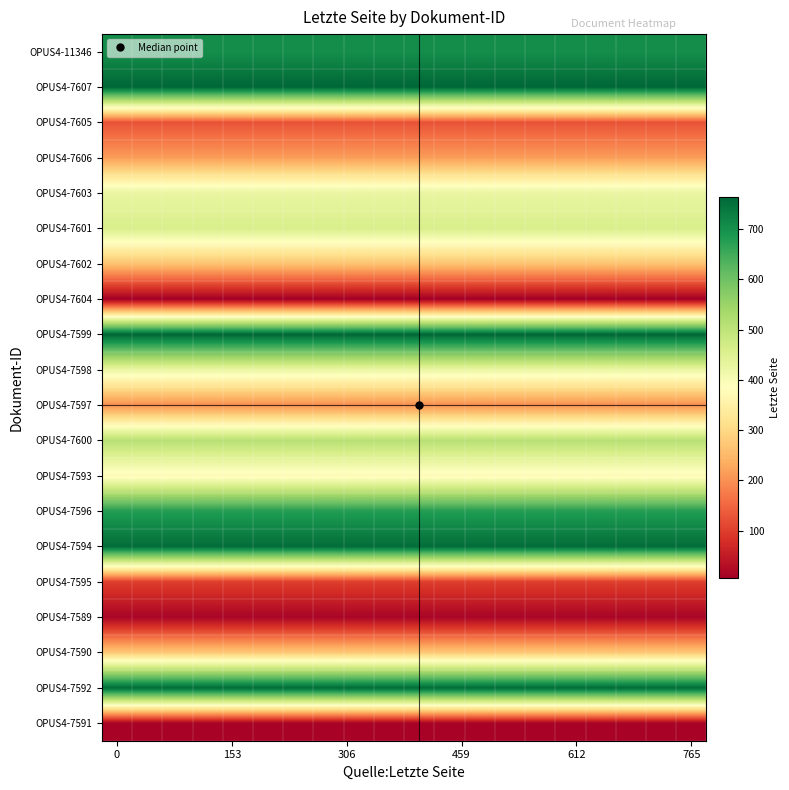

List the series in order of their peak value, lowest first.

OPUS4-7604, OPUS4-7591, OPUS4-7589, OPUS4-7595, OPUS4-7605, OPUS4-7597, OPUS4-7606, OPUS4-7602, OPUS4-7590, OPUS4-7593, OPUS4-7598, OPUS4-7603, OPUS4-7601, OPUS4-7600, OPUS4-7596, OPUS4-11346, OPUS4-7594, OPUS4-7592, OPUS4-7599, OPUS4-7607